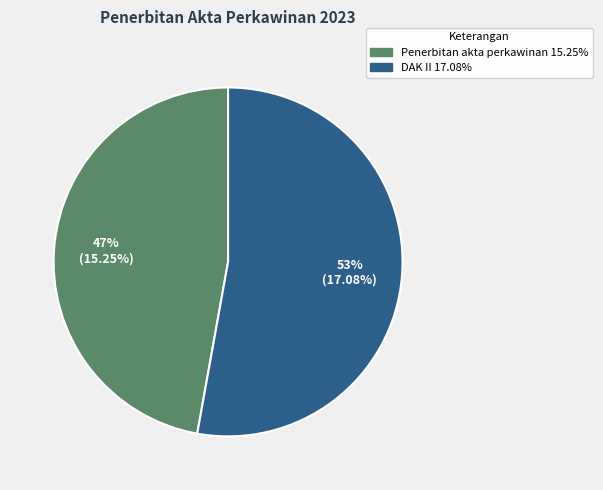

To the nearest percent, what is the combined percentage of Penerbitan akta perkawinan and DAK II?

100%